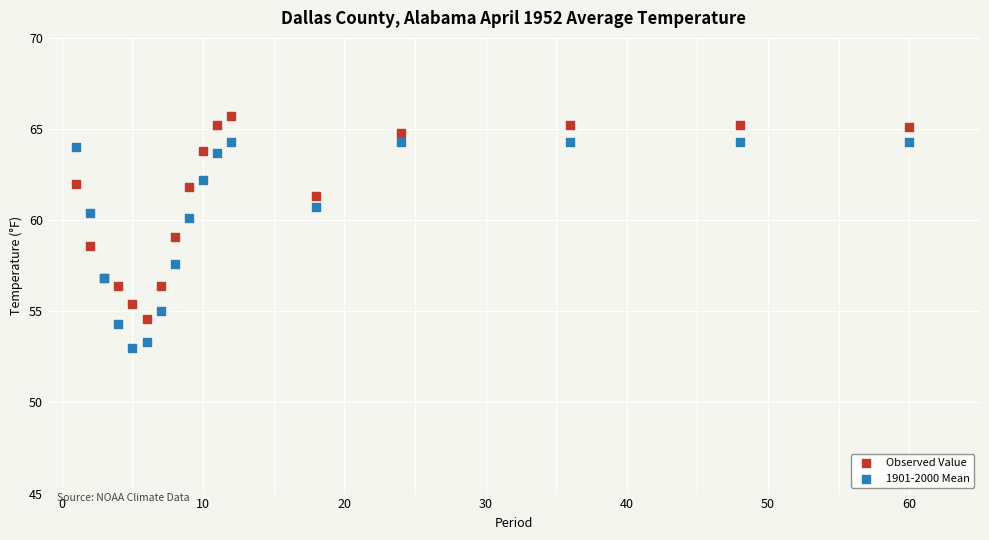

Which series reaches the minimum Y coordinate?

1901-2000 Mean